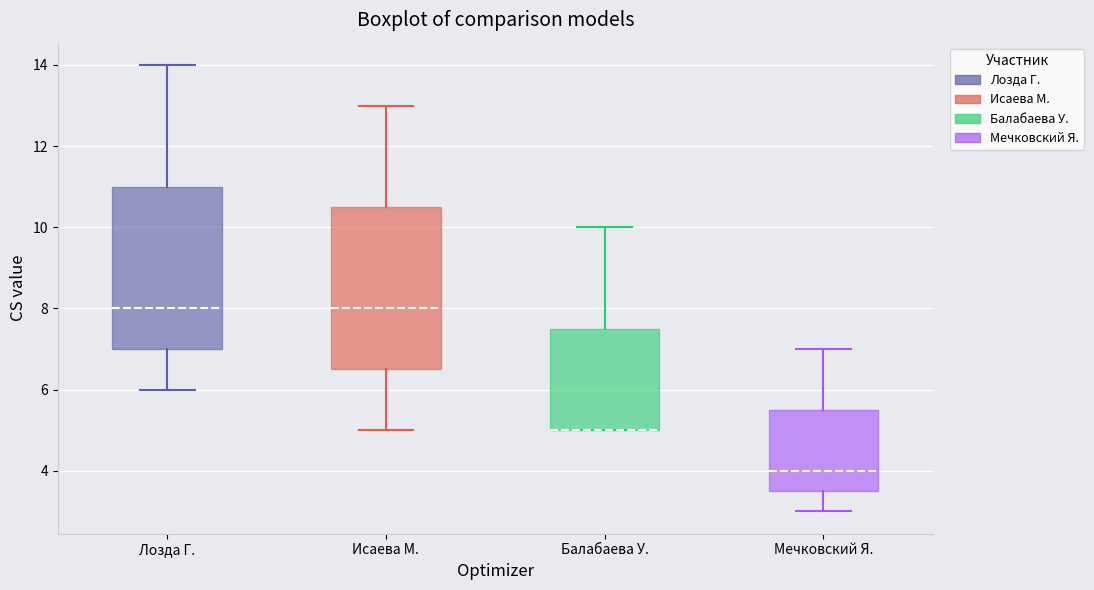

Reading left to right, read every box against the y-axis: the position of its median line, the range the box covers, and the ends of its whiskers. The values are not printed on the chart, so give them approximately, as read against the axis.

Лозда Г.: median 8.0, box 7.0 to 11.0, whiskers 6.0 to 14.0
Исаева М.: median 8.0, box 6.6 to 10.6, whiskers 5.0 to 13.0
Балабаева У.: median 5.0 (drawn on the box's lower edge), box 5.0 to 7.6, whiskers 5.0 to 10.0
Мечковский Я.: median 4.0, box 3.6 to 5.6, whiskers 3.0 to 7.0